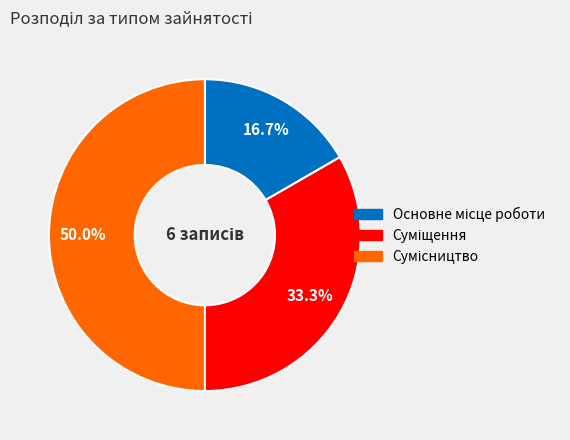

Approximately how many times larger is the value at Сумісництво compared to Суміщення?

1.5